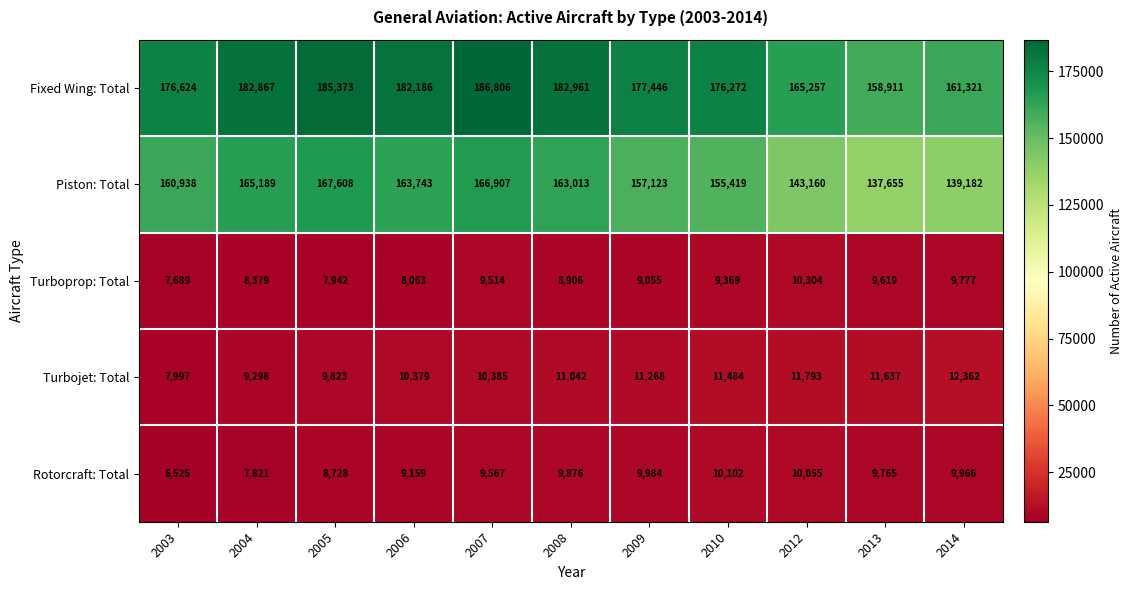

At 2008, list the series in order from smallest to largest.

Turboprop: Total, Rotorcraft: Total, Turbojet: Total, Piston: Total, Fixed Wing: Total